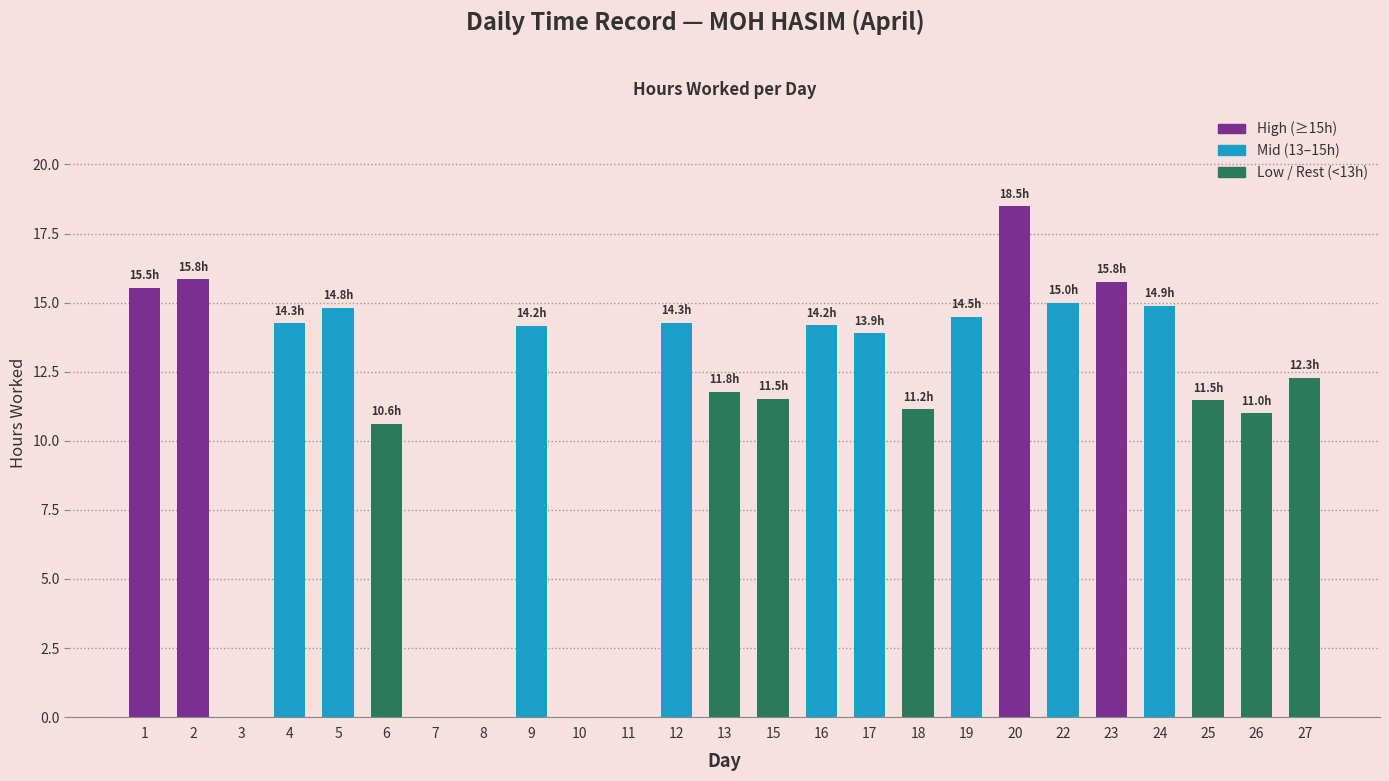

What is the sum of the values at 26 and 23?

26.8